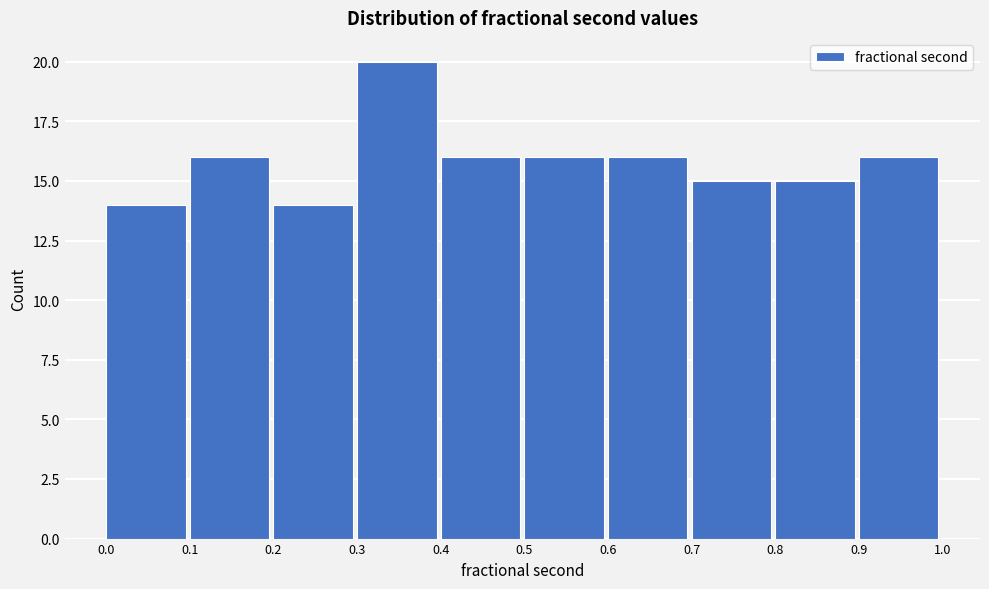

How tall is the bar that spans 0.4 to 0.5 on the x-axis? The values are not printed on the chart, so give them approximately, as read against the axis.

16